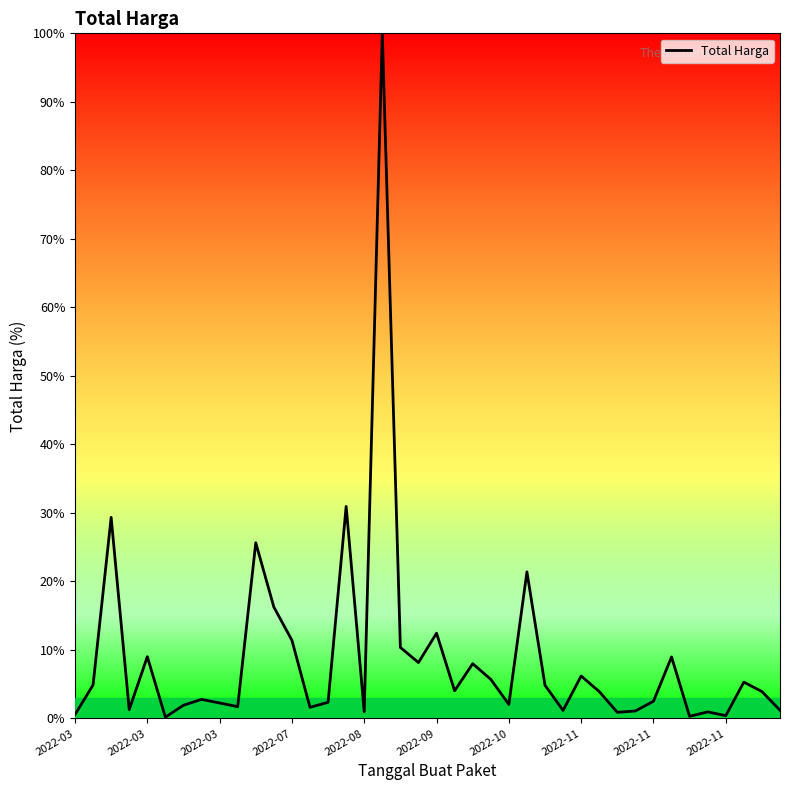

What is the difference between the maximum and minimum values?

99.8